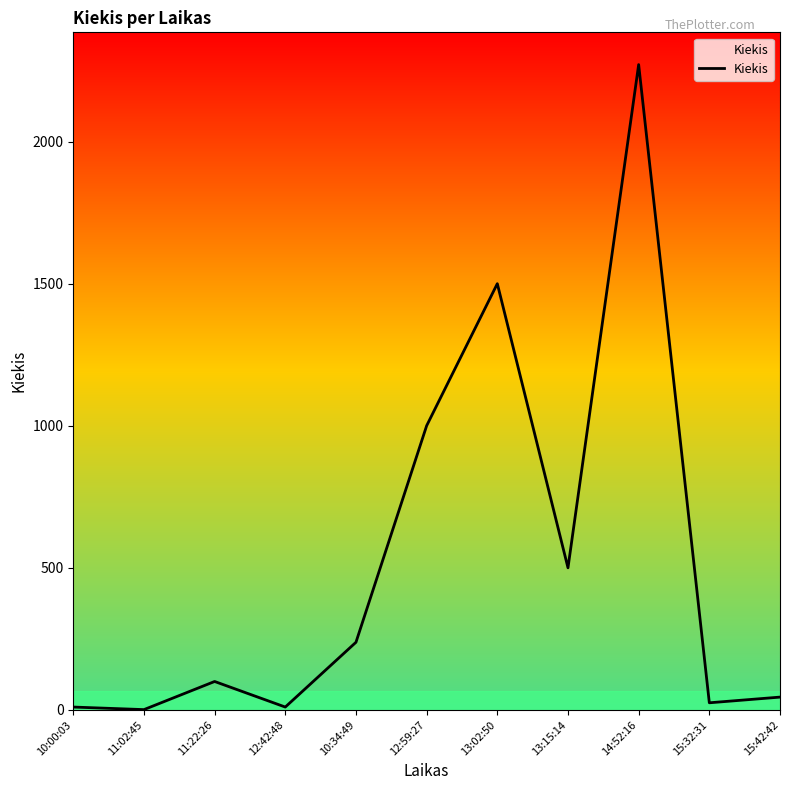

What is the greatest value displayed?

2271